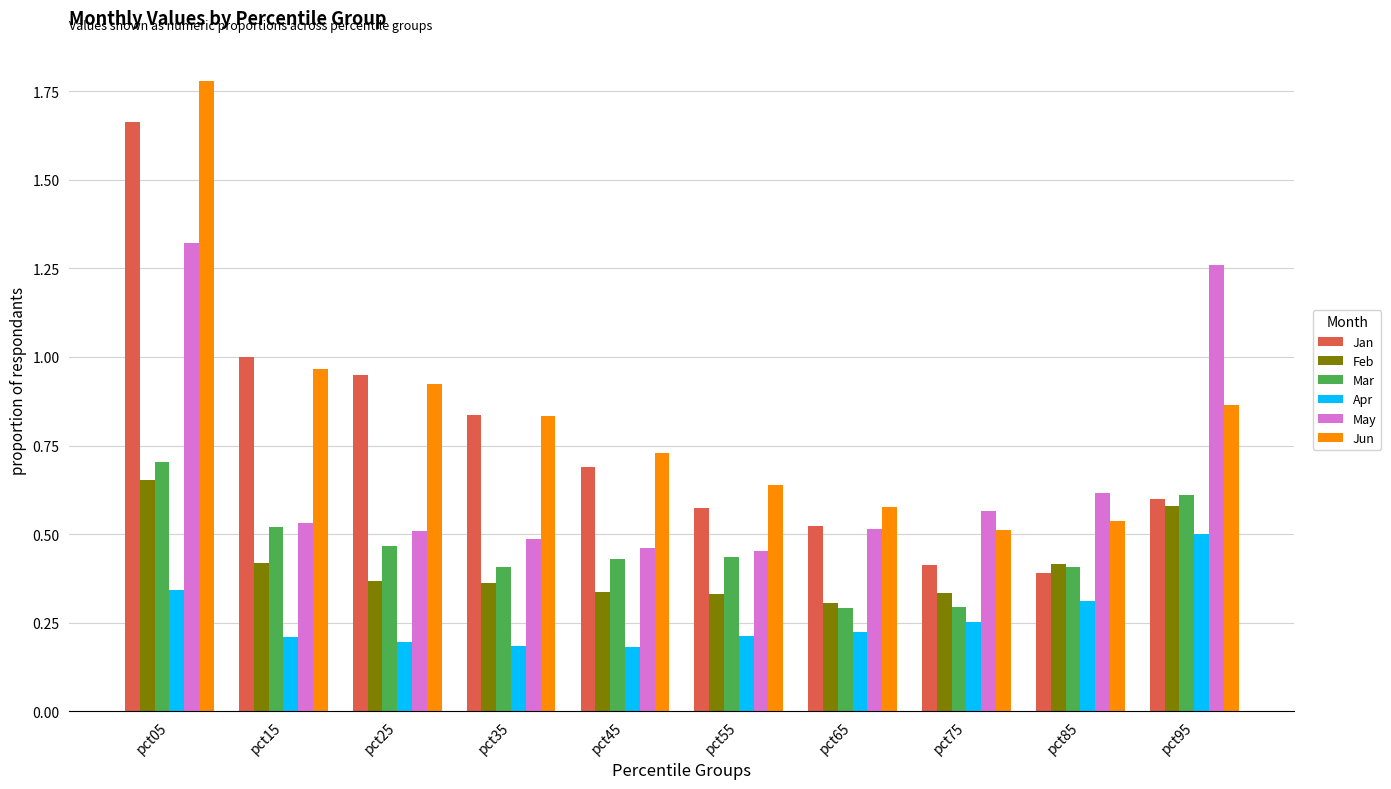

The Feb series shows 0.3 at pct55. True or false?

True